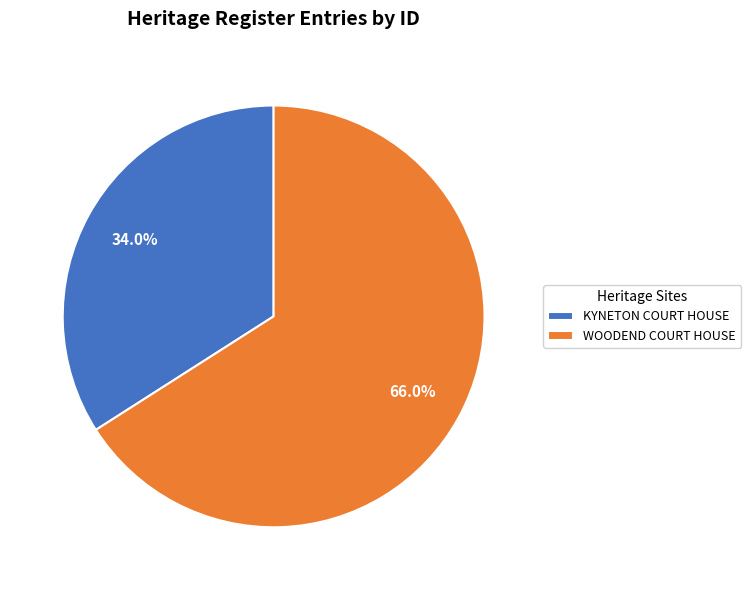

Is it true that WOODEND COURT HOUSE is 66% of the pie?

True